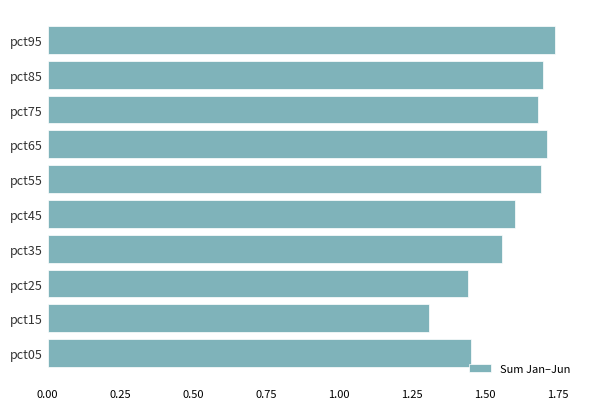

Approximately how many times larger is the value at pct45 compared to pct75?

1.0